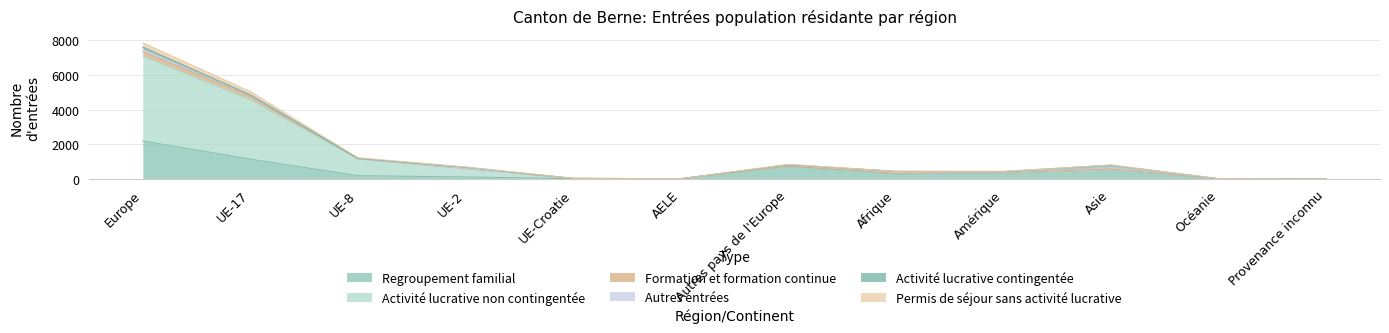

What position from the right is UE-8?

10